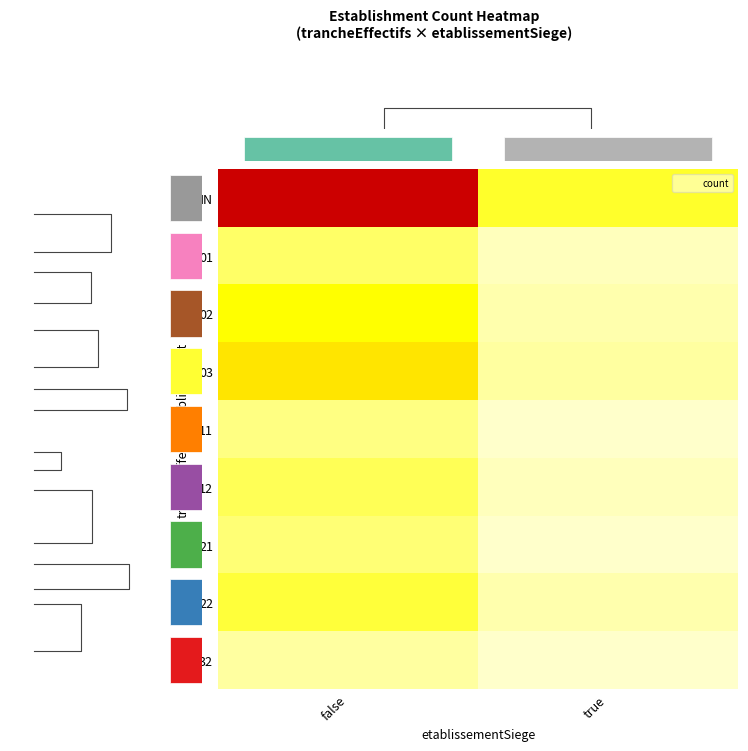

Which category has the highest value across all series?

false